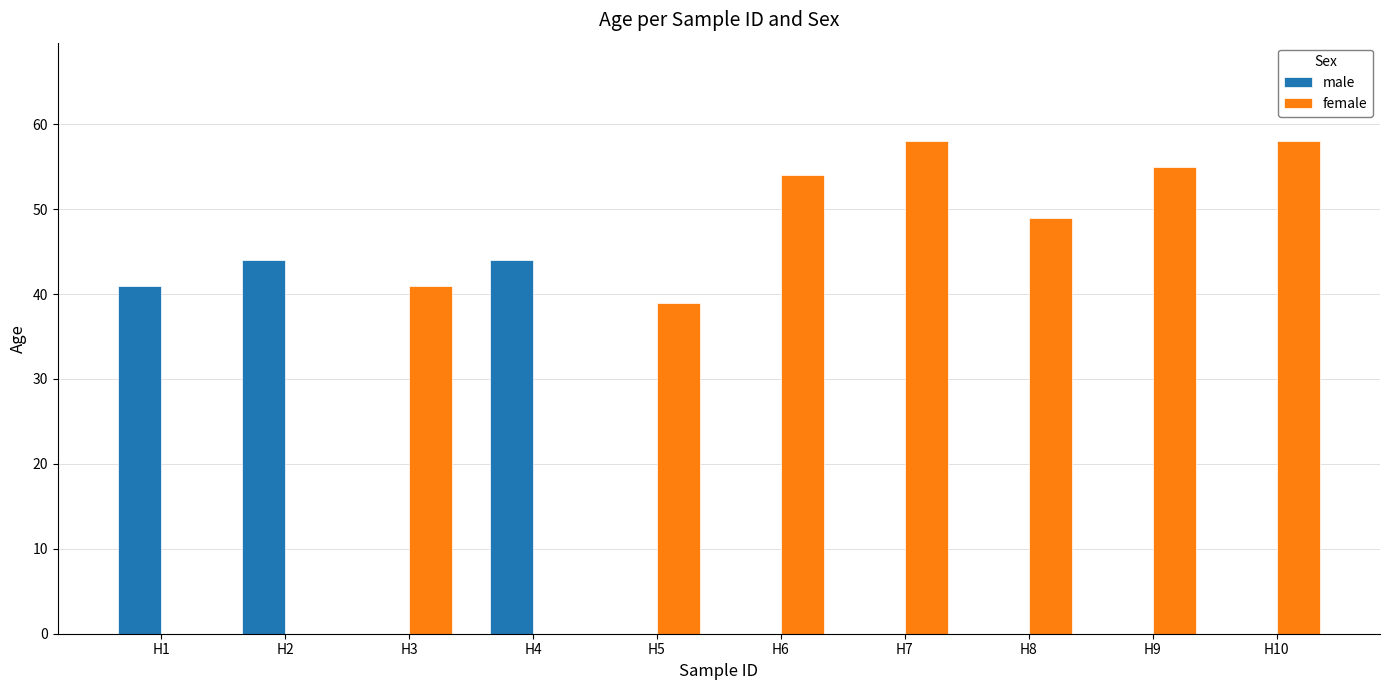

What are all the series names shown in the legend?

male, female